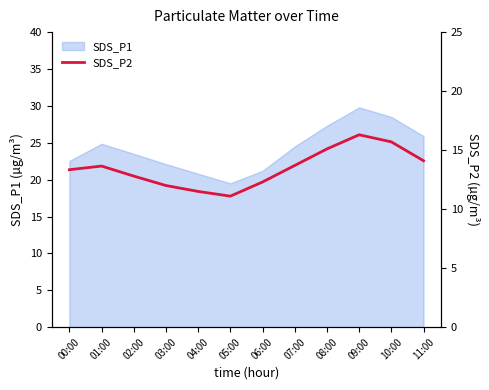

At which label is the value closest to 13?

02:00